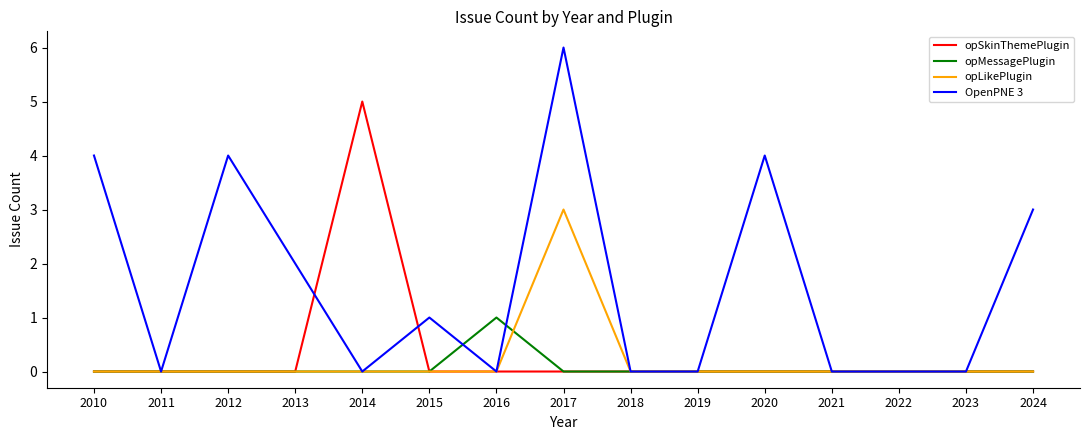

Rank the series by their maximum value, from lowest to highest.

opMessagePlugin, opLikePlugin, opSkinThemePlugin, OpenPNE 3